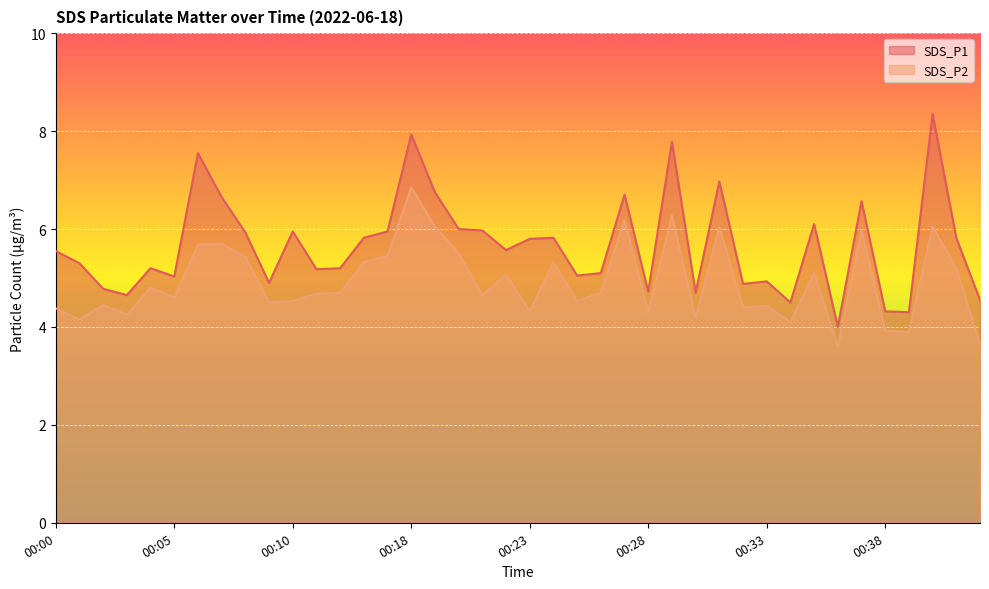

Rank the categories by SDS_P1 value from lowest to highest.

00:36, 00:39, 00:38, 00:34, 00:42, 00:03, 00:30, 00:28, 00:02, 00:32, 00:09, 00:33, 00:05, 00:25, 00:26, 00:14, 00:04, 00:15, 00:01, 00:00, 00:22, 00:23, 00:16, 00:24, 00:41, 00:08, 00:10, 00:17, 00:21, 00:20, 00:35, 00:37, 00:07, 00:27, 00:19, 00:31, 00:06, 00:29, 00:18, 00:40